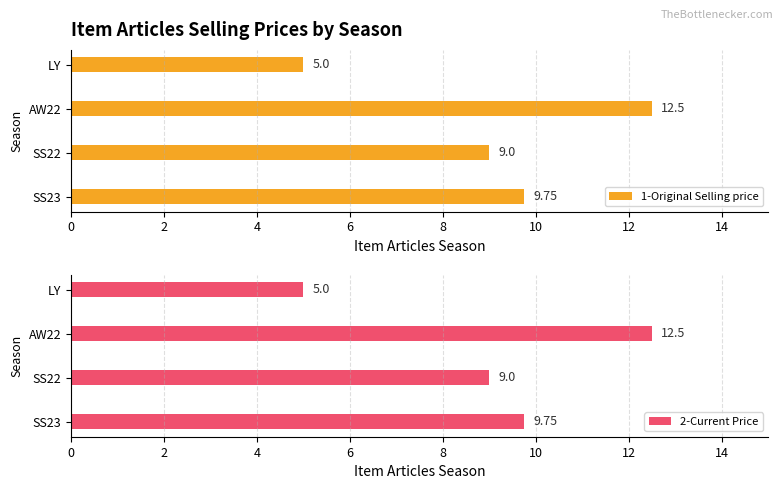

True or false: 1-Original Selling price has a value of 3.4 at LY.

False